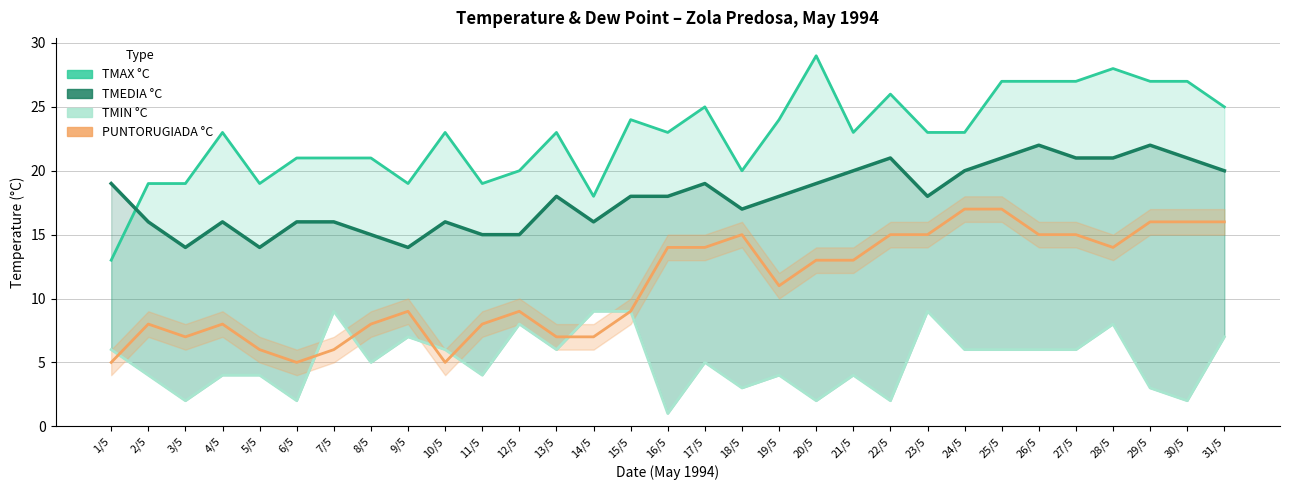

Is the value of TMIN °C at 6/5 greater than the value of PUNTORUGIADA °C at 31/5?

No